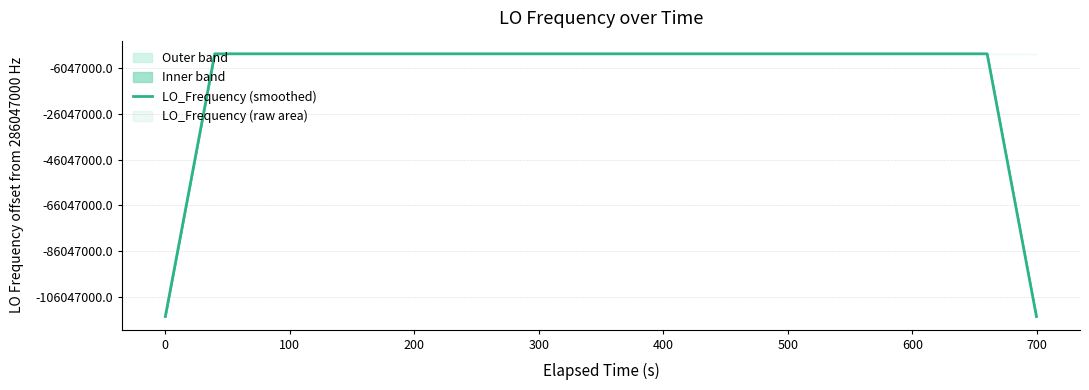

What is the label of the 32nd point from the right?

700